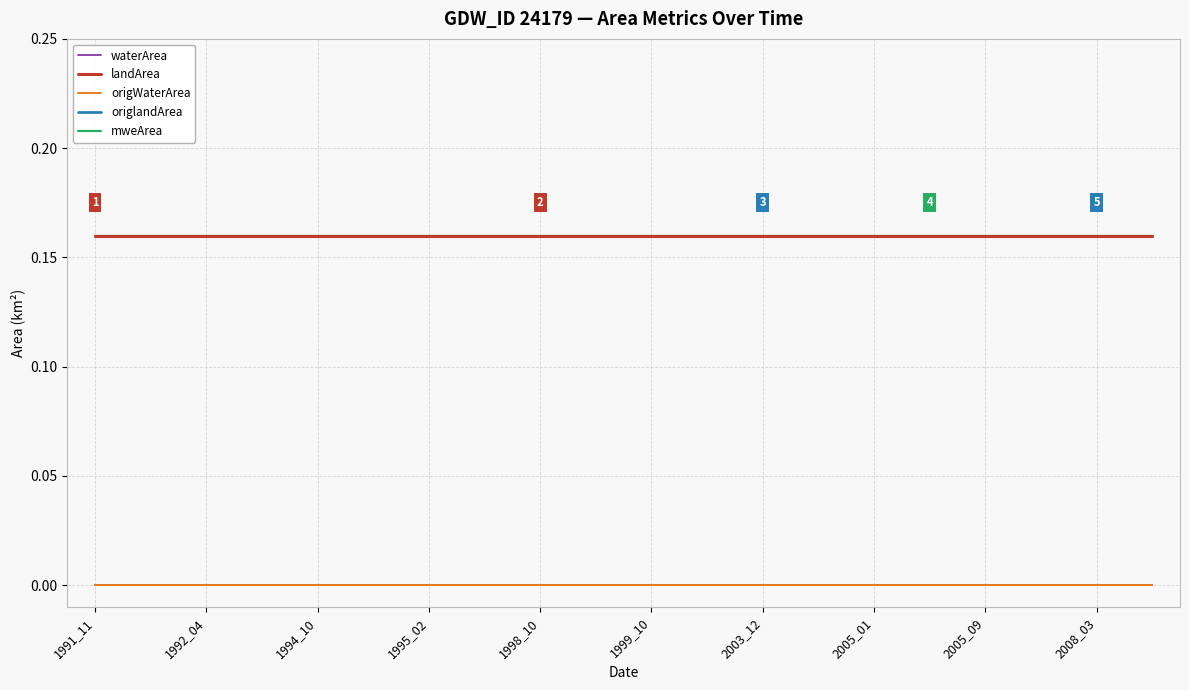

At which category is the sum across all series the highest?

1991_11